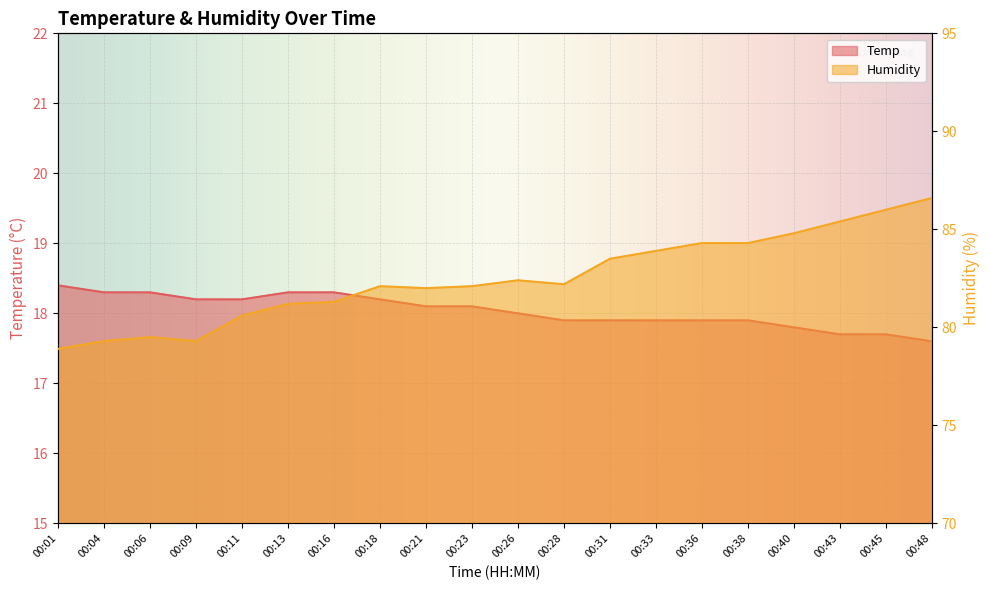

Between 00:31 and 00:36, which series saw the biggest shift?

Humidity